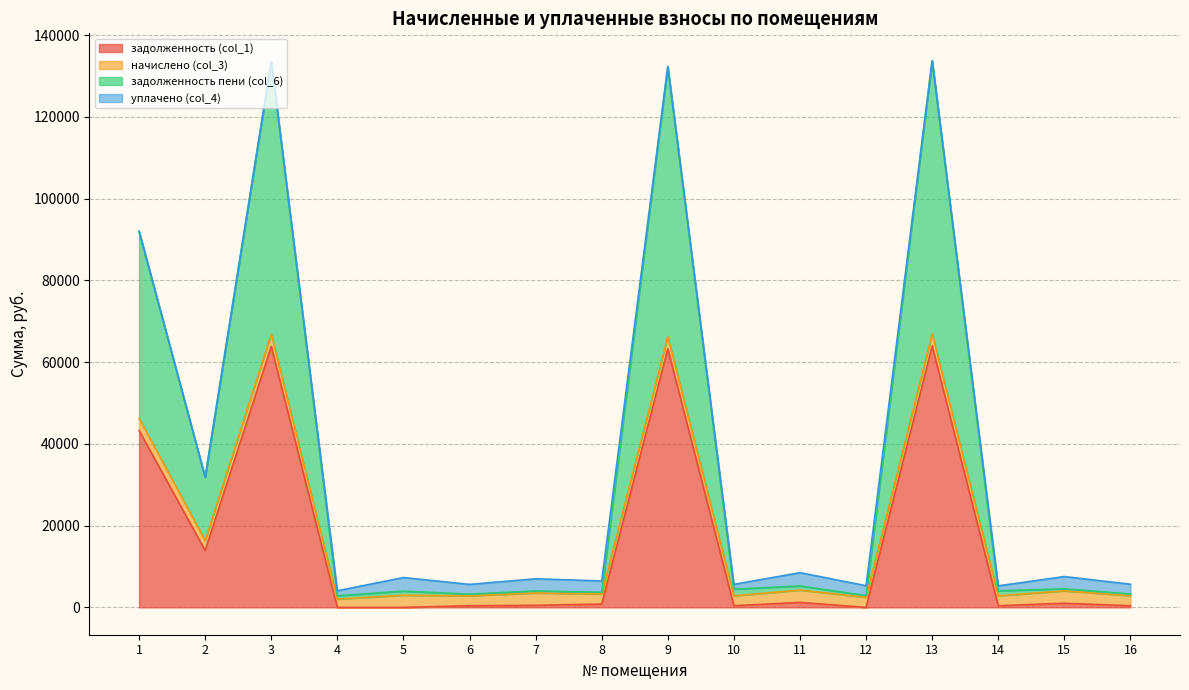

What are all the series names shown in the legend?

задолженность (col_1), начислено (col_3), задолженность пени (col_6), уплачено (col_4)